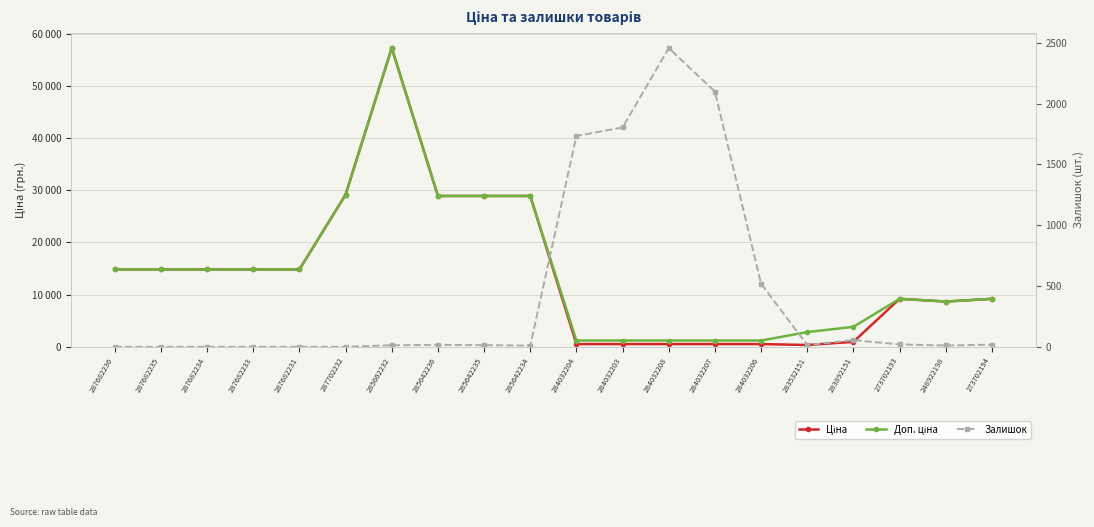

How many times do Залишок and Доп. ціна cross each other?

2